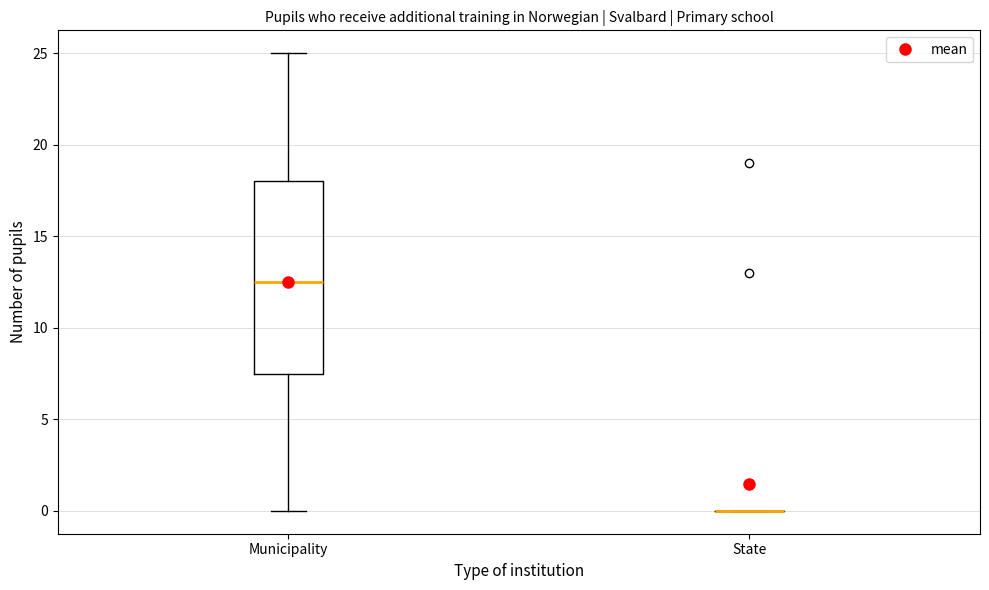

Which box is the tallest, from its lower edge to its upper edge?

Municipality